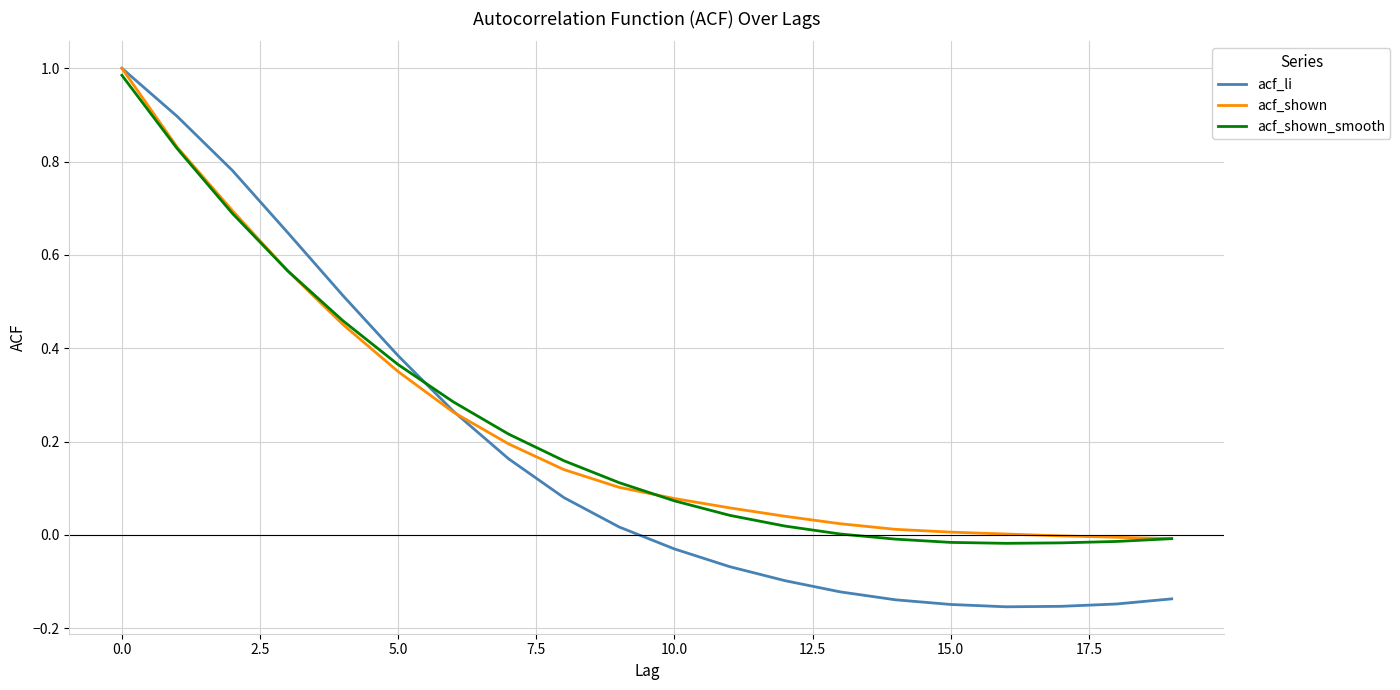

After their last crossing, which series has the higher values: acf_shown or acf_li?

acf_shown